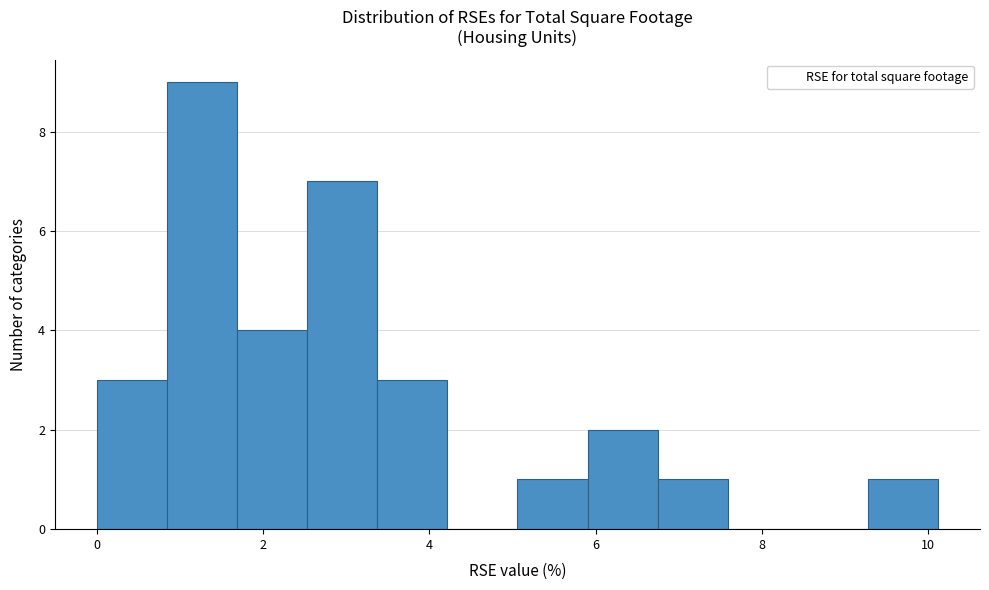

Reading left to right, list every bar in this chart as the range it spans on the x-axis followed by its height. Neither the bar edges nor the heights are printed on the chart, so give them approximately, as read against the axes.

0.0 to 0.8: 3
0.8 to 1.6: 9
1.6 to 2.6: 4
2.6 to 3.4: 7
3.4 to 4.2: 3
4.2 to 5.0: 0
5.0 to 6.0: 1
6.0 to 6.8: 2
6.8 to 7.6: 1
7.6 to 8.4: 0
8.4 to 9.2: 0
9.2 to 10.2: 1